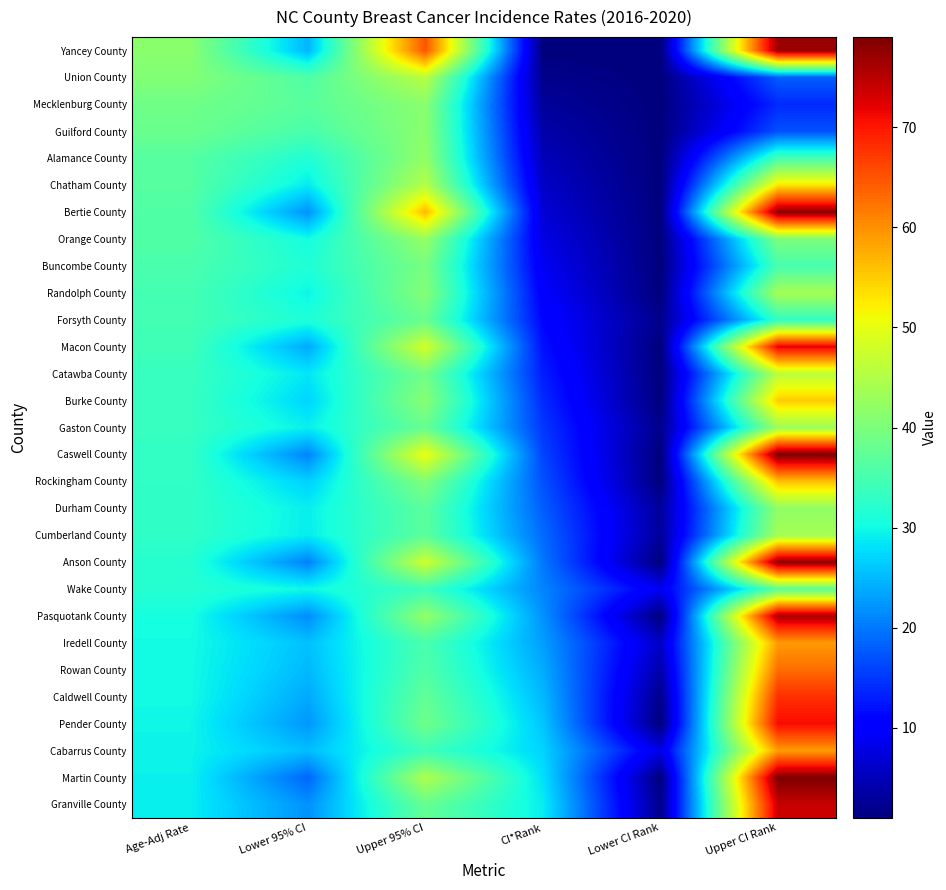

Which series has the largest range (max minus min)?

Caswell County